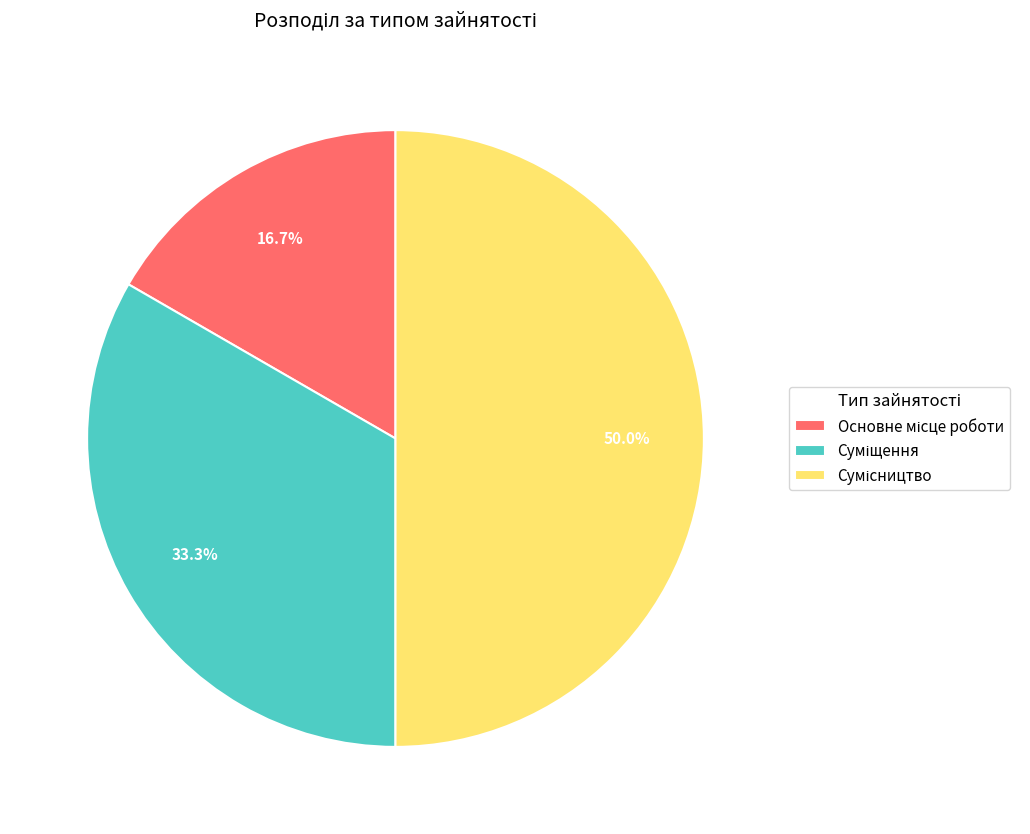

How many slices are in this pie chart?

3